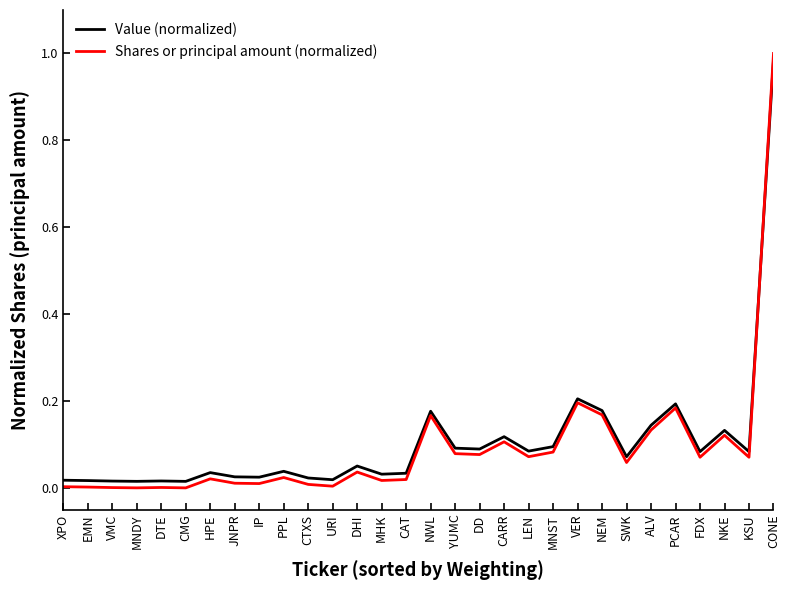

Is the value of Shares or principal amount (normalized) at CONE greater than the value of Value (normalized) at MHK?

Yes